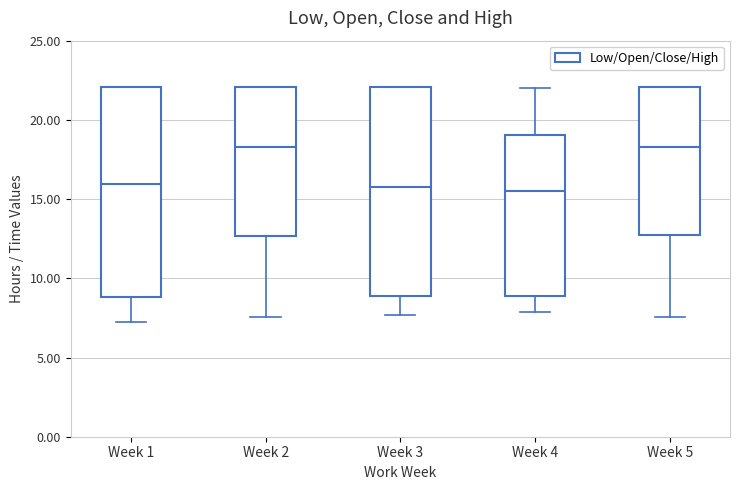

Where is the lower edge of the box for Week 1 on the y-axis? The values are not printed on the chart, so give them approximately, as read against the axis.

9.0